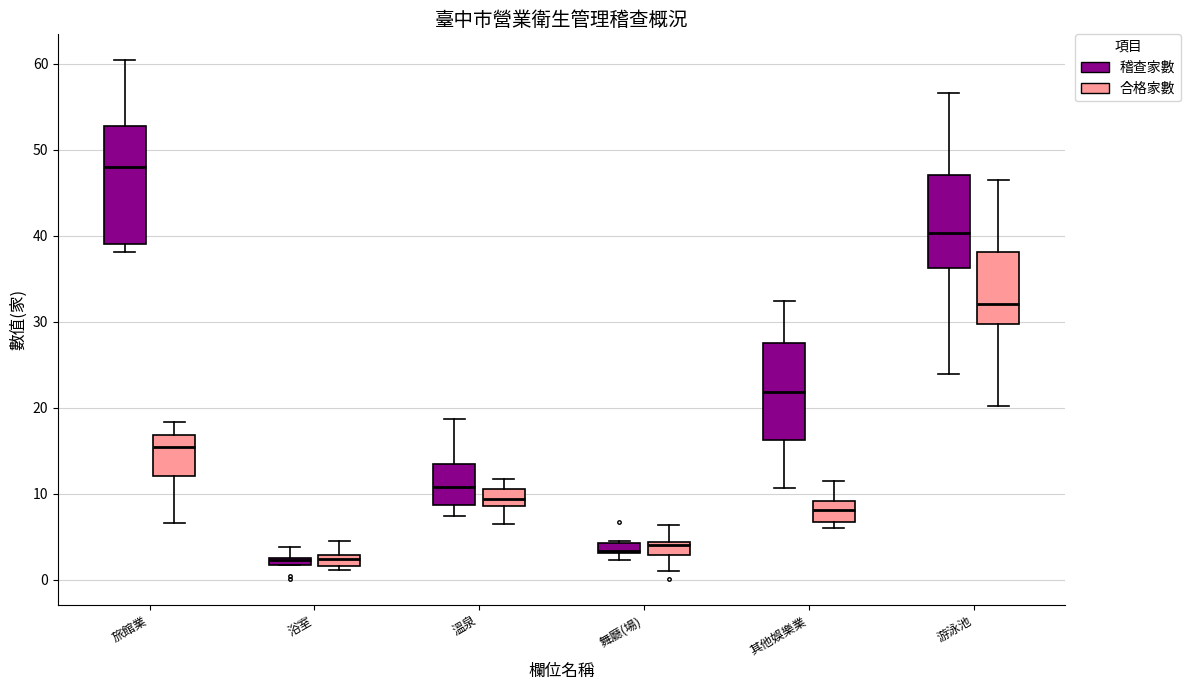

Where does the median line of the box for 游泳池 (稽查家數) sit on the y-axis? The values are not printed on the chart, so give them approximately, as read against the axis.

40